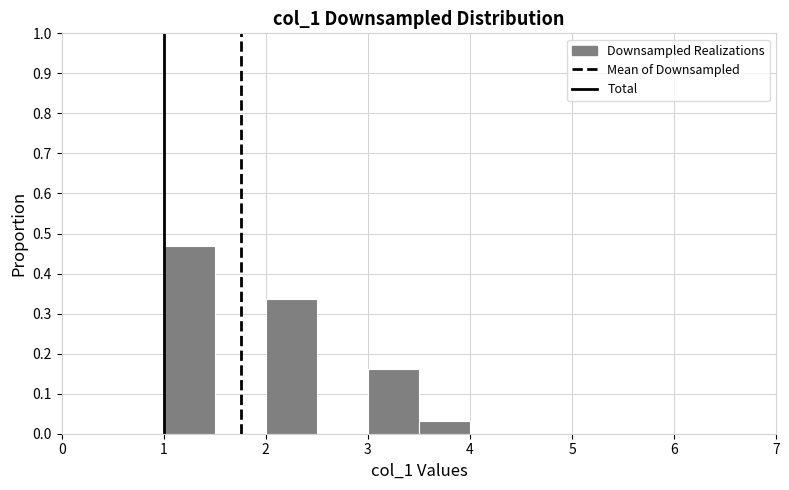

Reading left to right, list every bar in this chart as the range it spans on the x-axis followed by its height. The values are not printed on the chart, so give them approximately, as read against the axis.

1.0 to 1.5: 0.47
1.5 to 2.0: 0
2.0 to 2.5: 0.34
2.5 to 3.0: 0
3.0 to 3.5: 0.16
3.5 to 4.0: 0.03